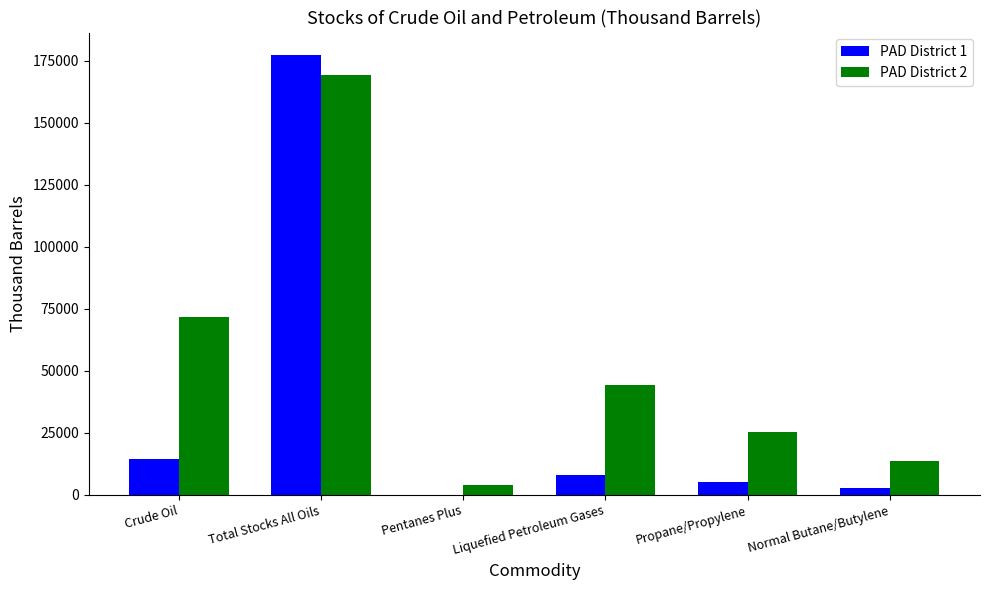

The PAD District 2 series shows 7102 at Normal Butane/Butylene. True or false?

False